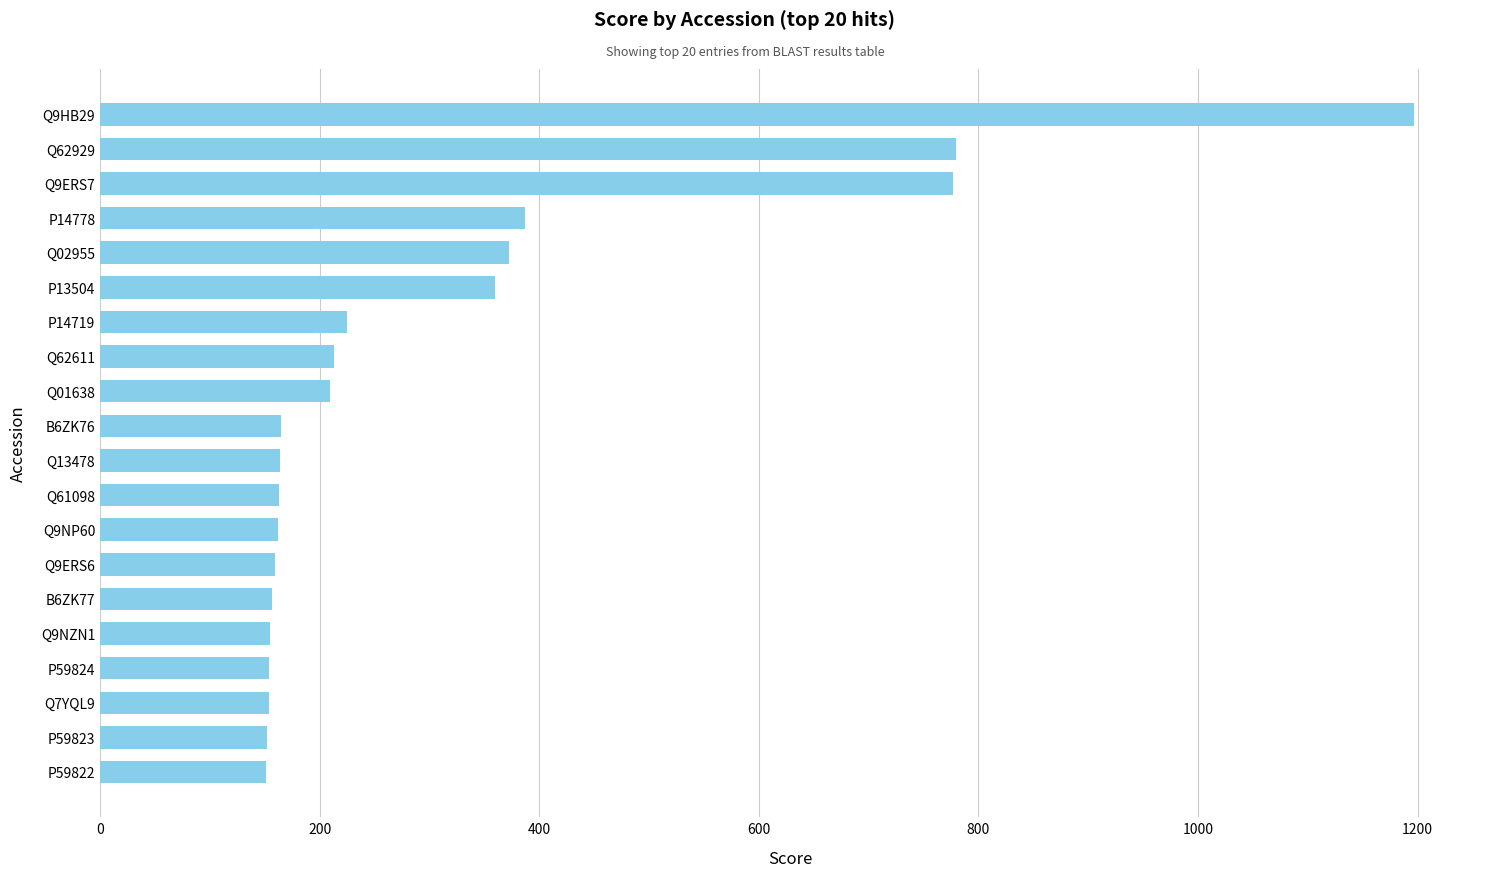

How many series are shown in this chart?

1